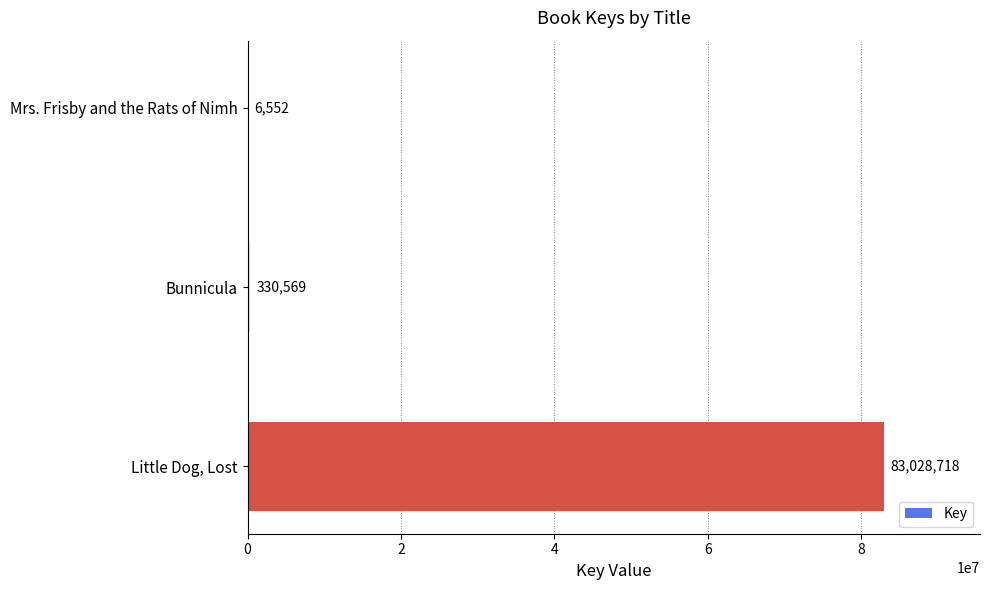

Reading top to bottom, what are all the values shown in this chart?

Mrs. Frisby and the Rats of Nimh=6552	Bunnicula=330569	Little Dog, Lost=83028718